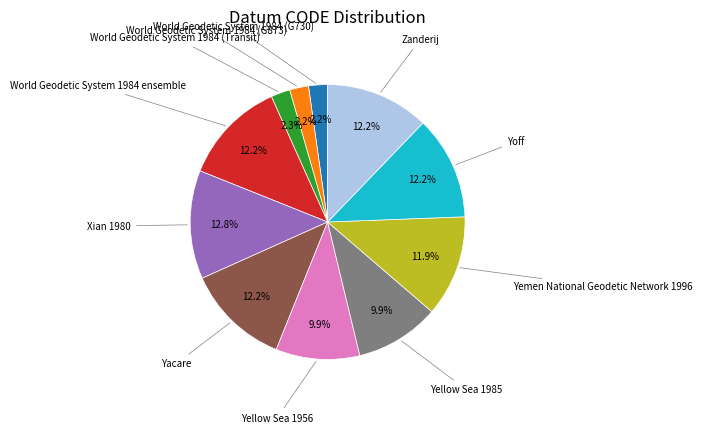

Does any single category account for the majority?

No